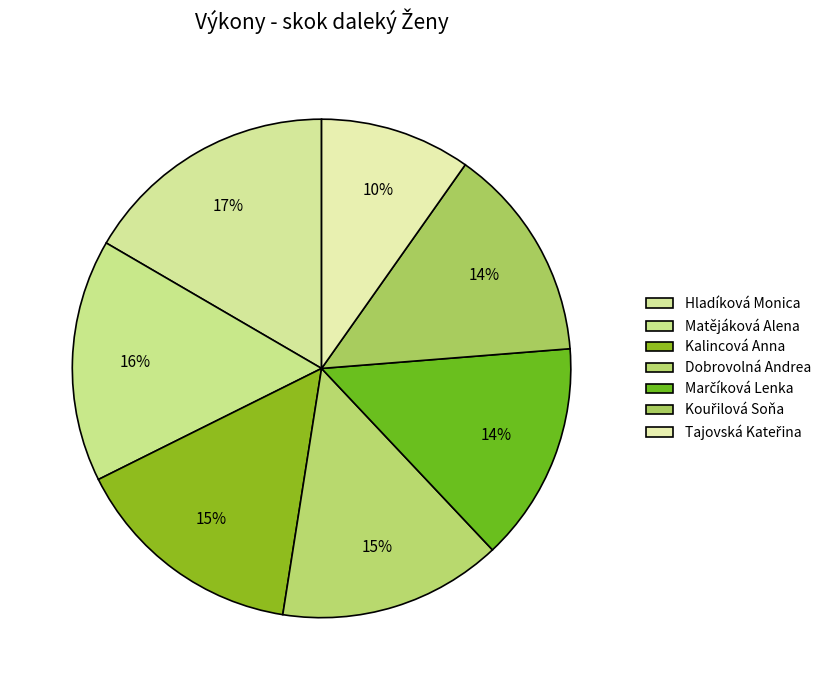

How many segments does this pie chart have?

7